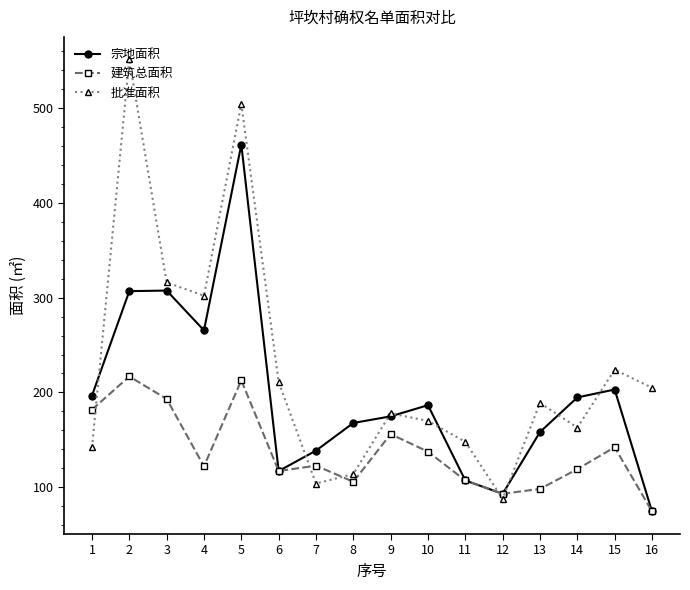

Rank the categories by 批准面积 value from lowest to highest.

12, 7, 8, 1, 11, 14, 10, 9, 13, 16, 6, 15, 4, 3, 5, 2